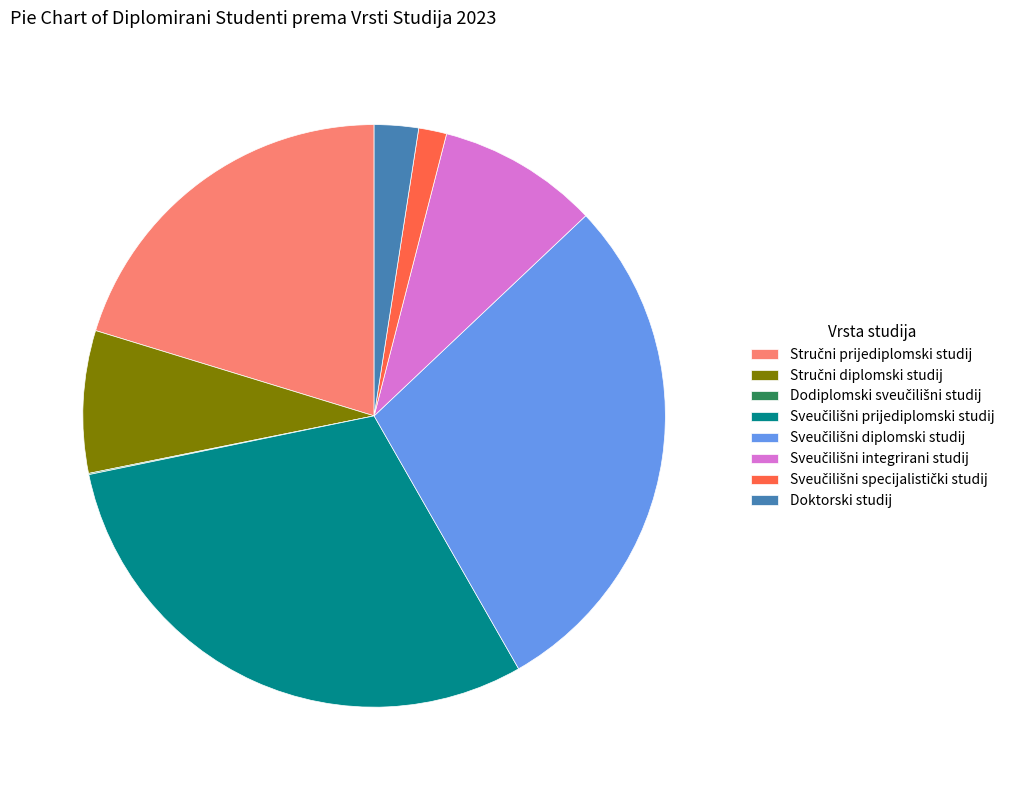

Does Doktorski studij account for over 50% of the chart?

No